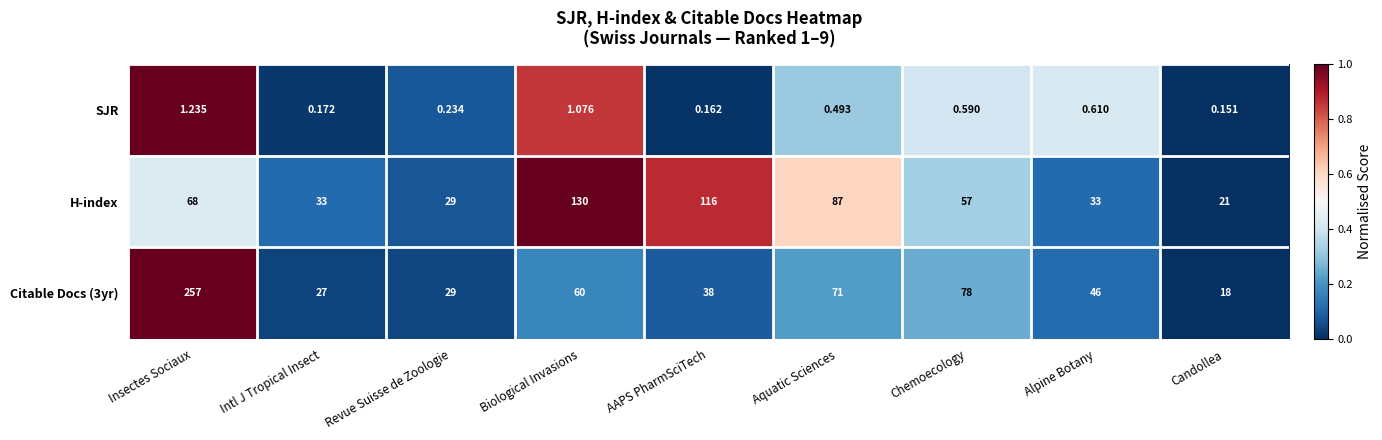

Which label corresponds to the smallest value in the chart?

Candollea